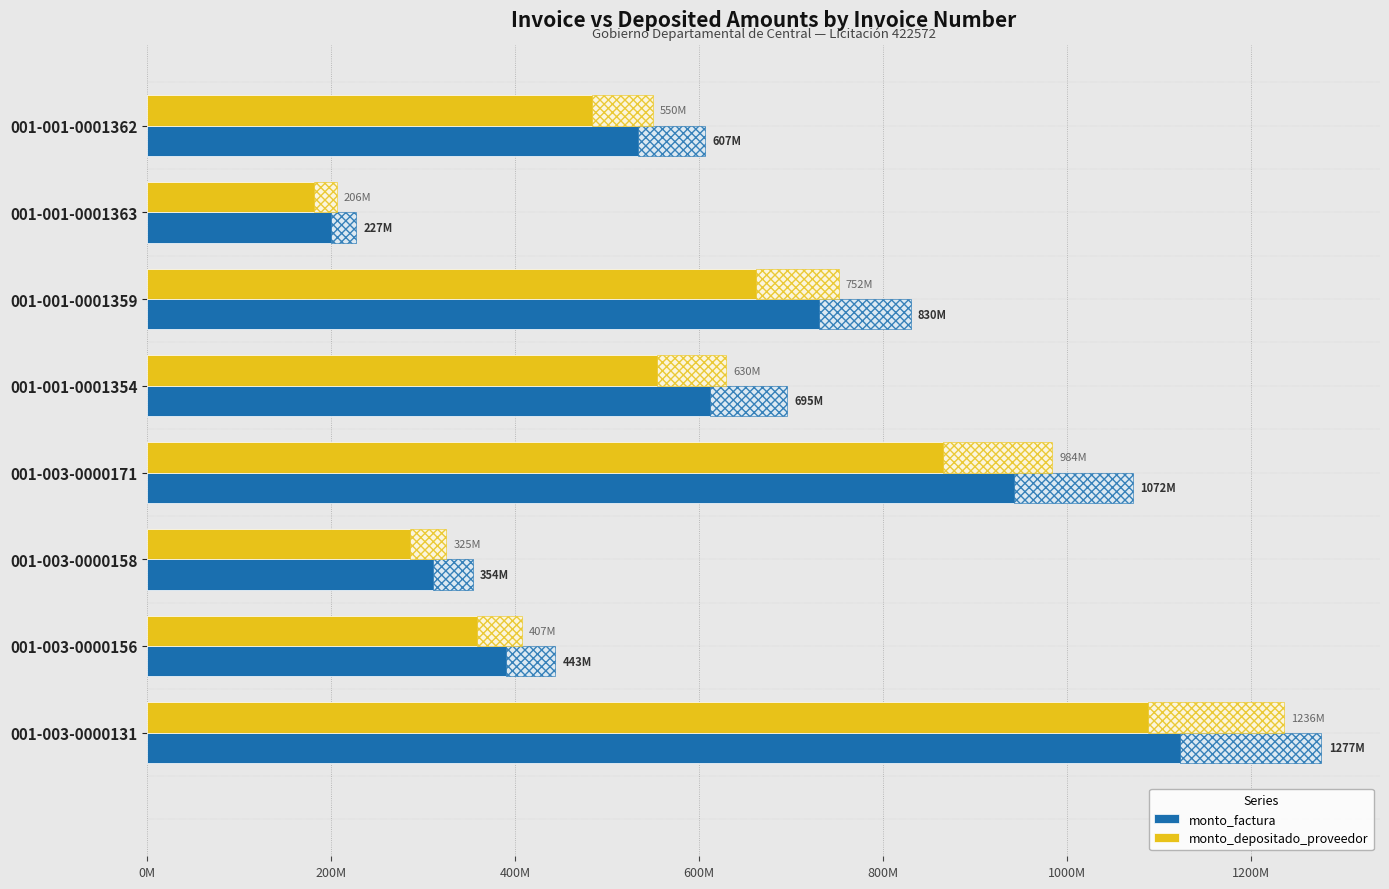

What are all the series names shown in the legend?

monto_factura, monto_depositado_proveedor